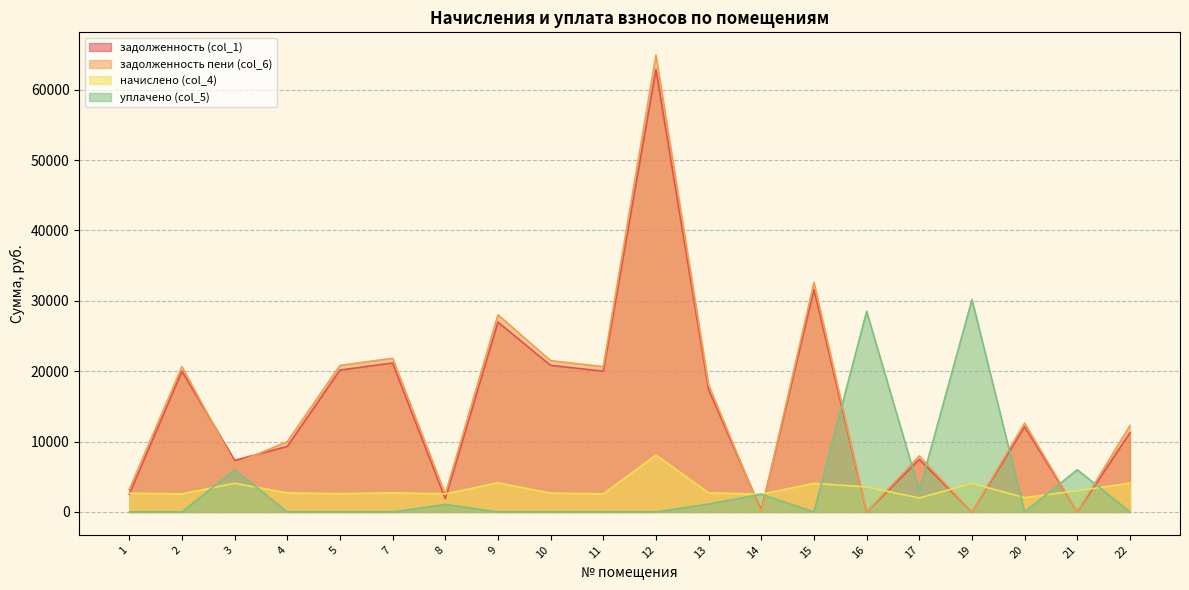

What is the difference between the highest and lowest values at 11?

20647.1